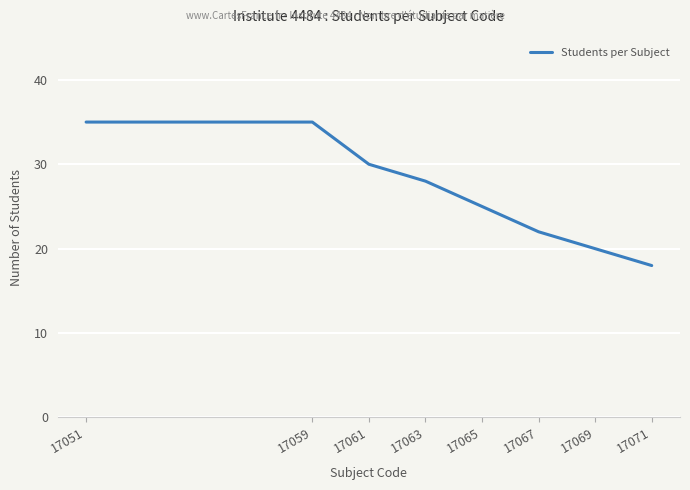

What is the maximum value shown in the chart?

35